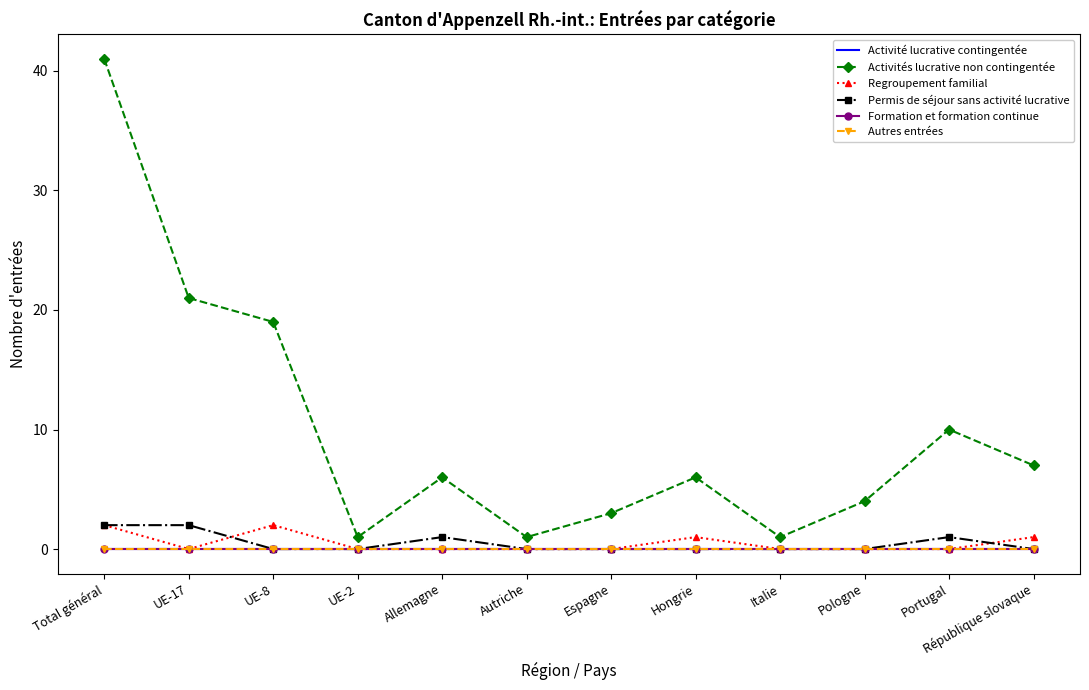

What is the value of the Activités lucrative non contingentée point at the 2nd from the left?

21